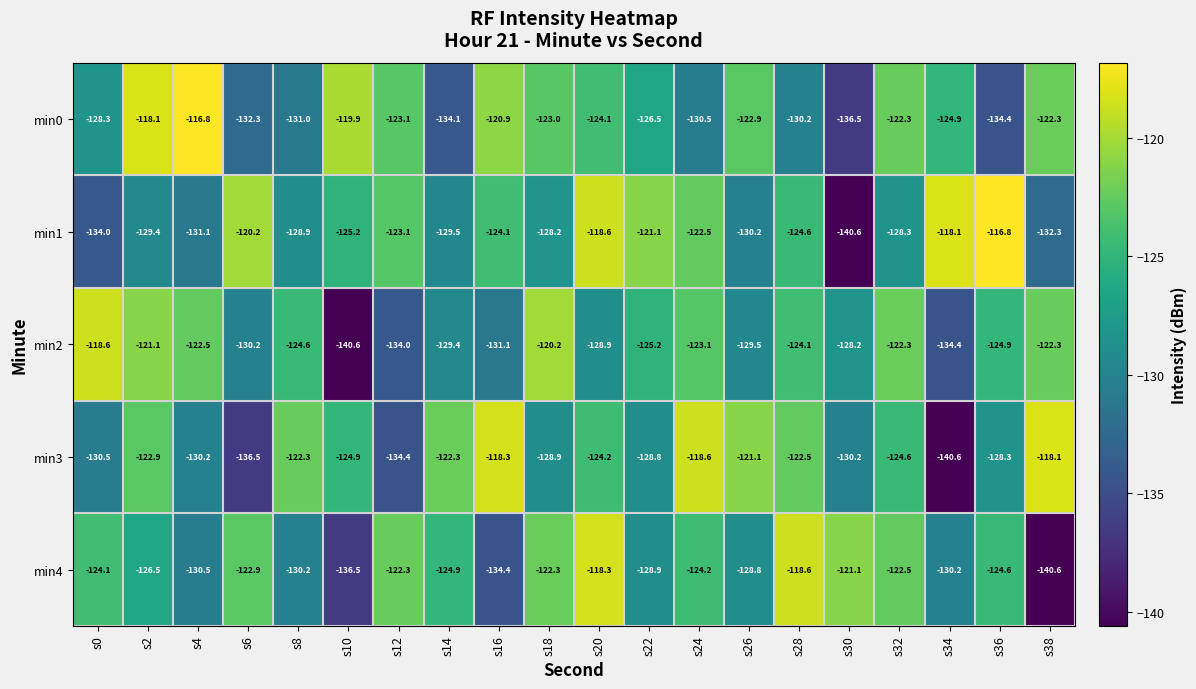

What is the total value across all series at s24?

-618.9